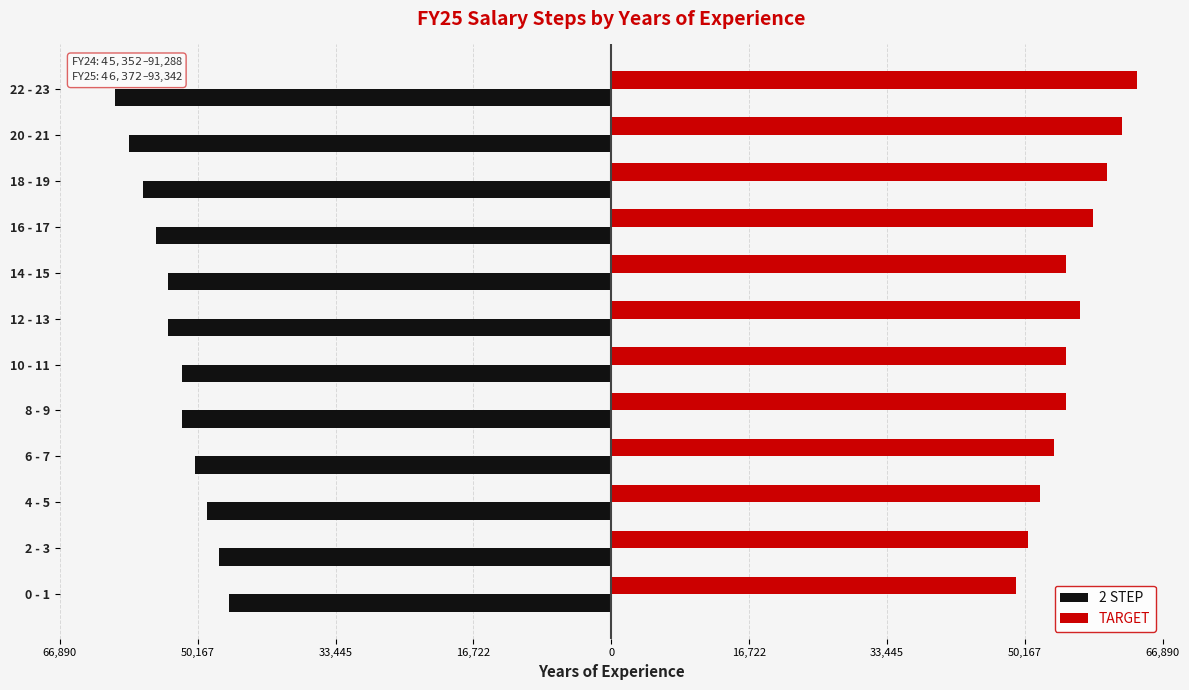

What are all the series names shown in the legend?

2 STEP, TARGET